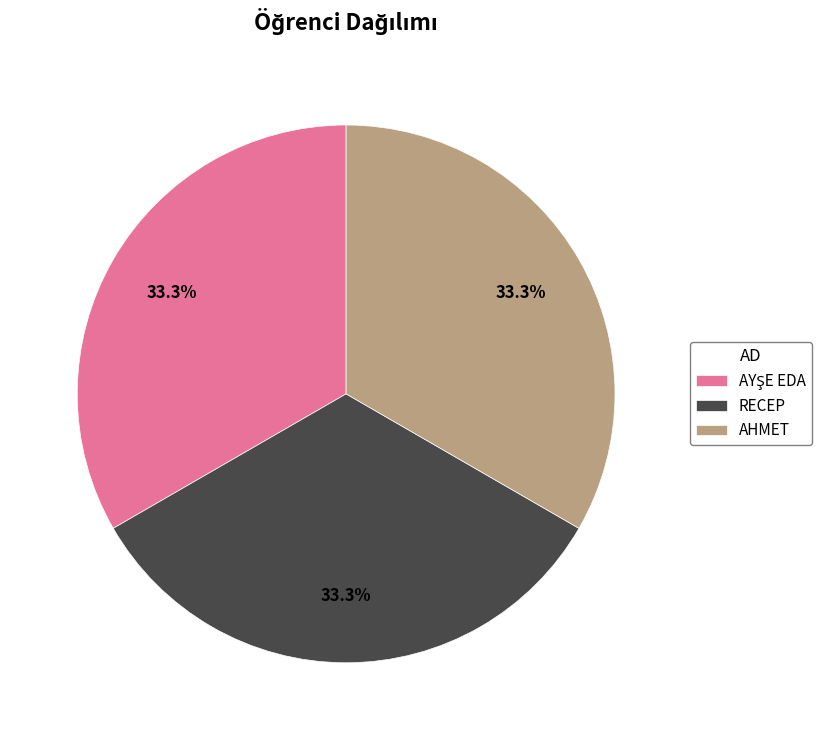

Do RECEP and AHMET together represent more than half of the pie?

Yes